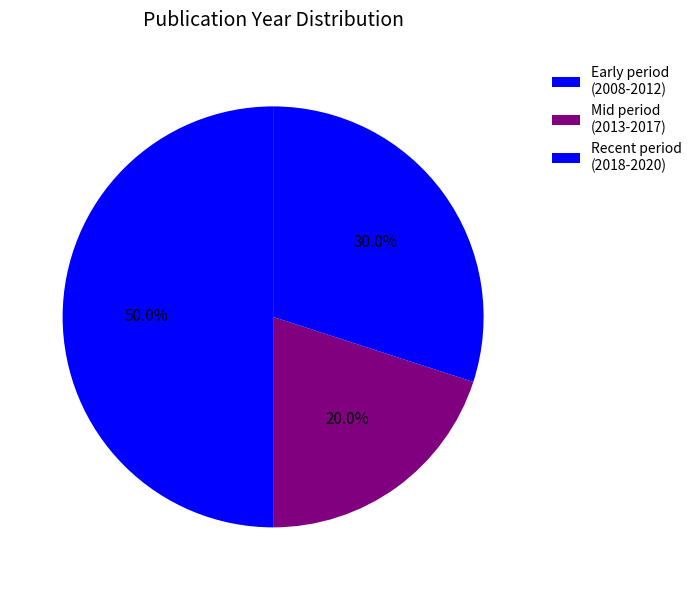

How many segments does this pie chart have?

3